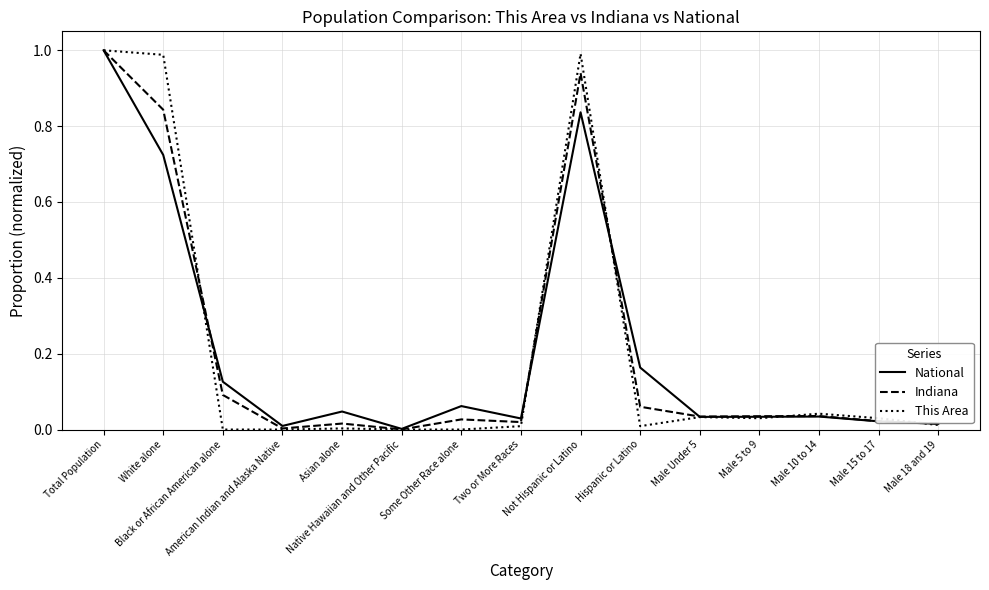

List the series in order of their overall mean, lowest first.

National, Indiana, This Area